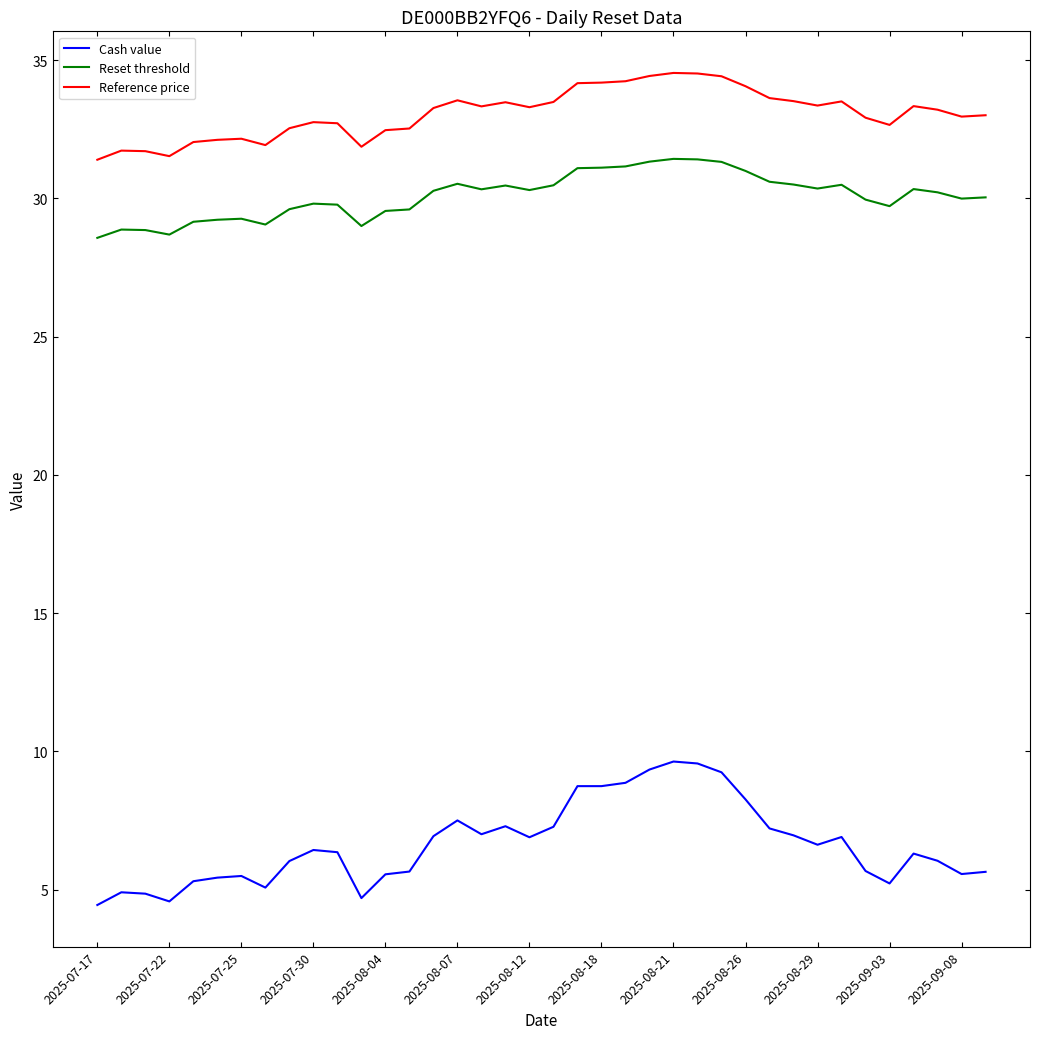

Is this an area chart (filled region under the line)?

No